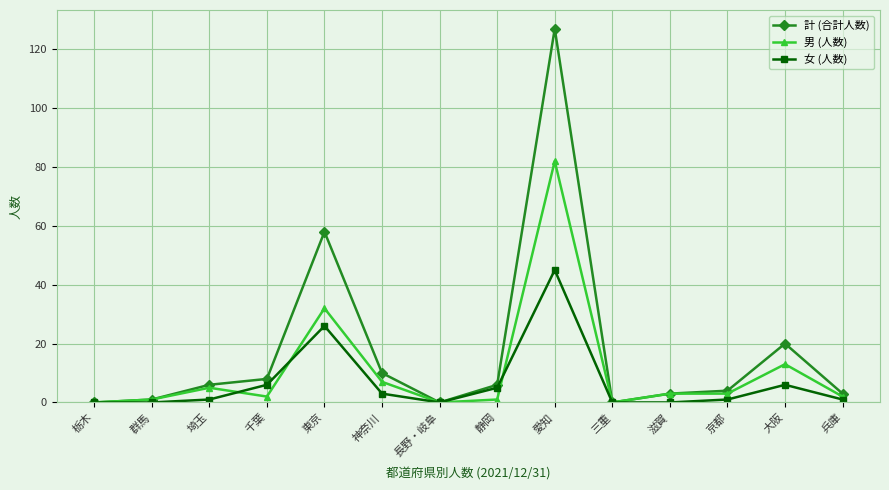

What is the difference between the second highest and minimum values in the 計 (合計人数) series?

58